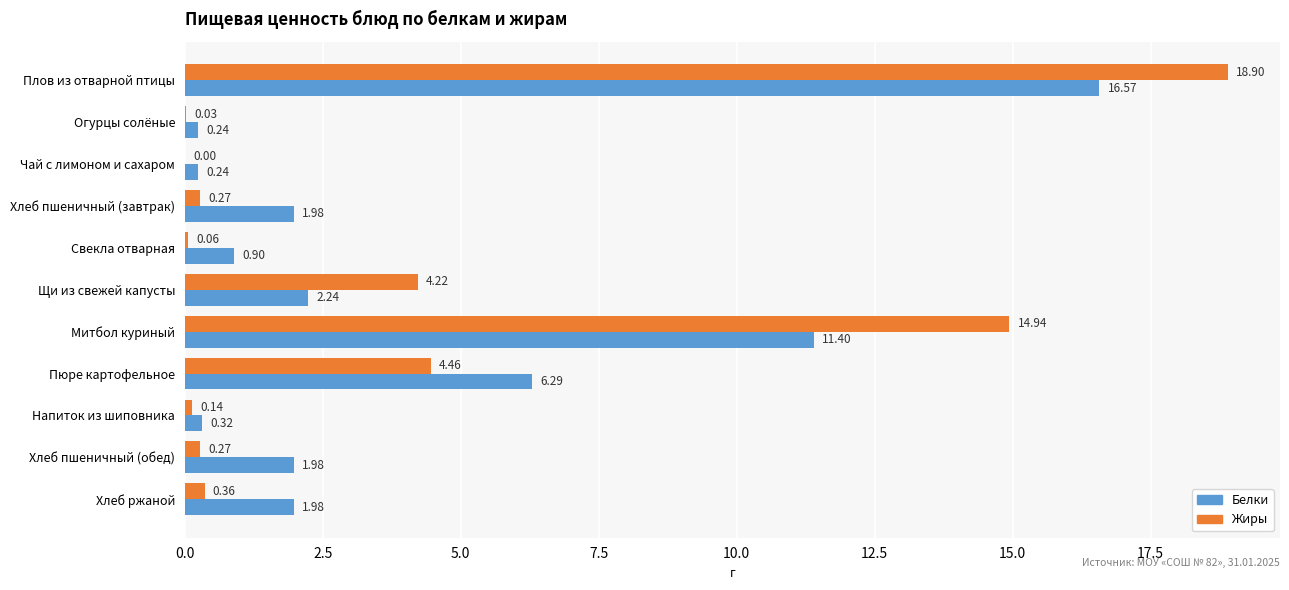

Which label corresponds to the largest value in the chart?

Плов из отварной птицы